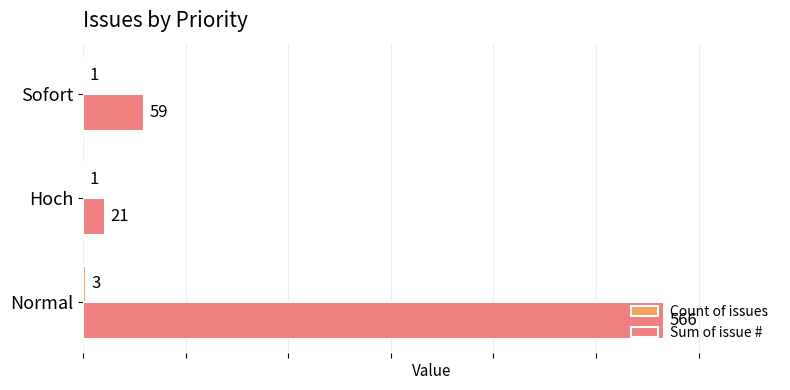

Between Normal and Hoch, which series saw the biggest shift?

Sum of issue #